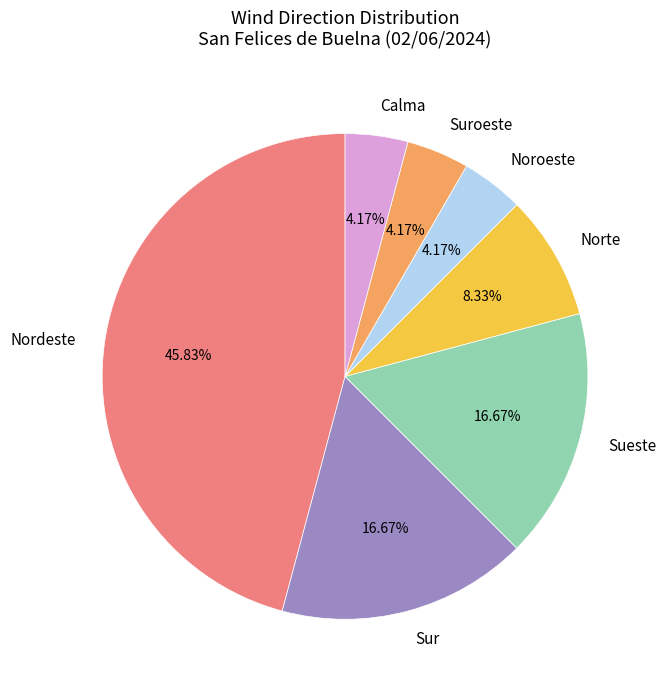

Does Sueste represent more than half of the total?

No